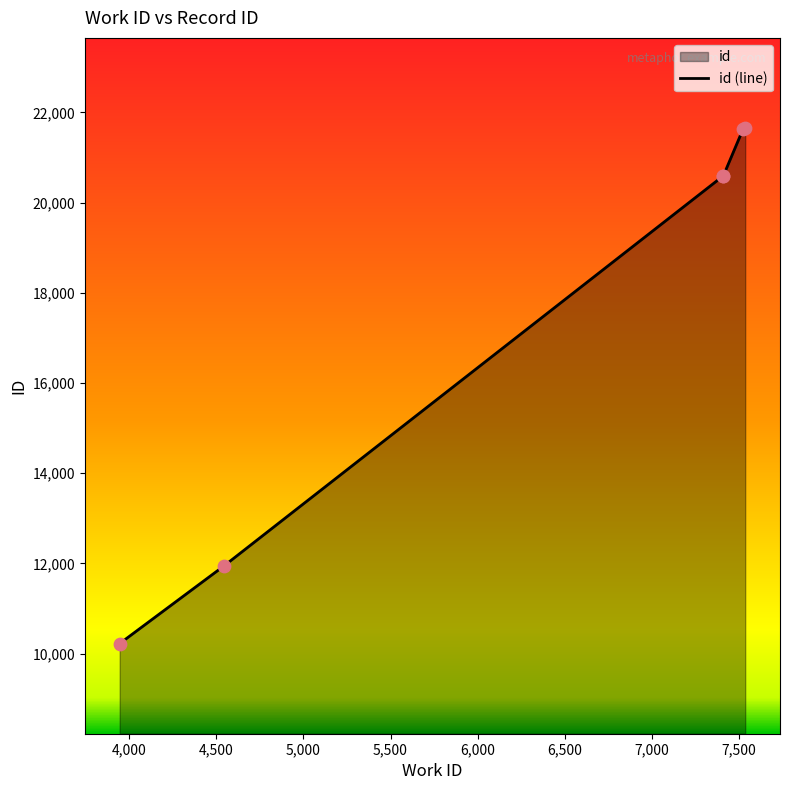

Between 4544 and 7538, which is larger?

7538